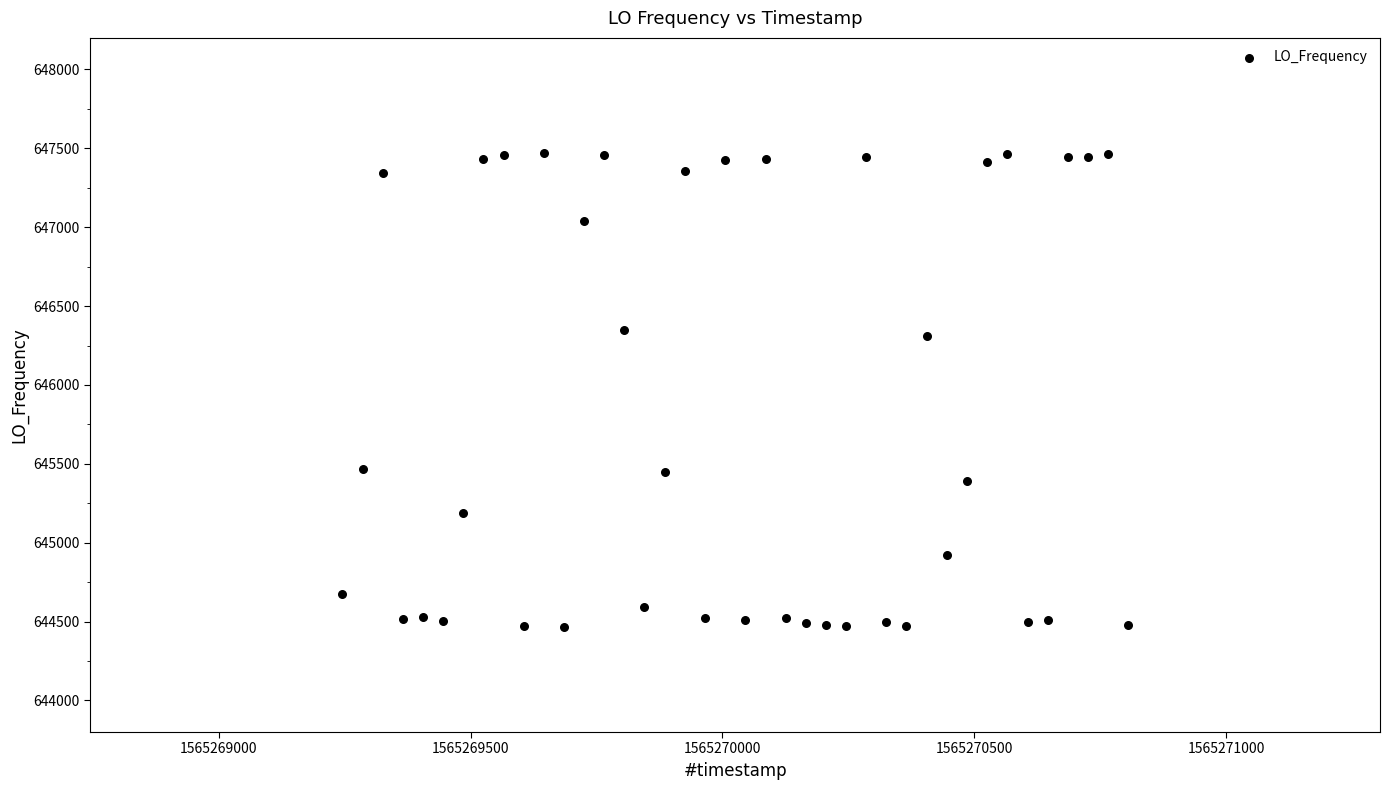

What is the range of Y values (max minus min)?

3004.7